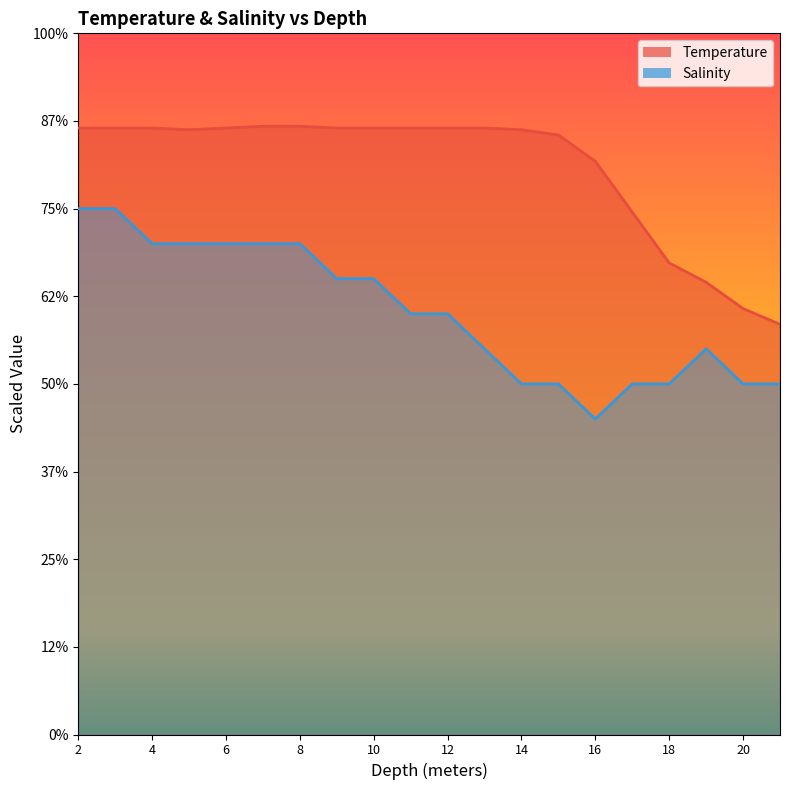

Reading right to left, transcribe all the data shown in this chart.

Temperature: 23.4	24.3	25.8	26.9	29.8	32.7	34.2	34.5	34.6	34.6	34.6	34.6	34.6	34.7	34.7	34.6	34.5	34.6	34.6	34.6
Salinity: 20.0	20.0	22.0	20.0	20.0	18.0	20.0	20.0	22.0	24.0	24.0	26.0	26.0	28.0	28.0	28.0	28.0	28.0	30.0	30.0